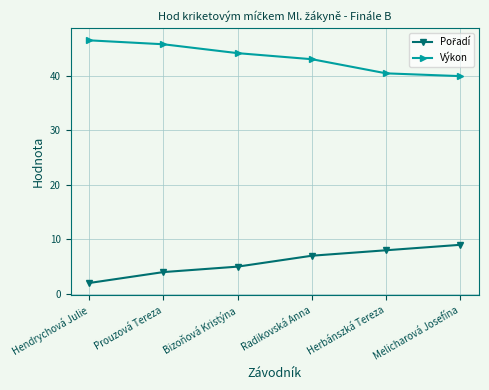

Read the Výkon value at Herbánszká Tereza.

40.4